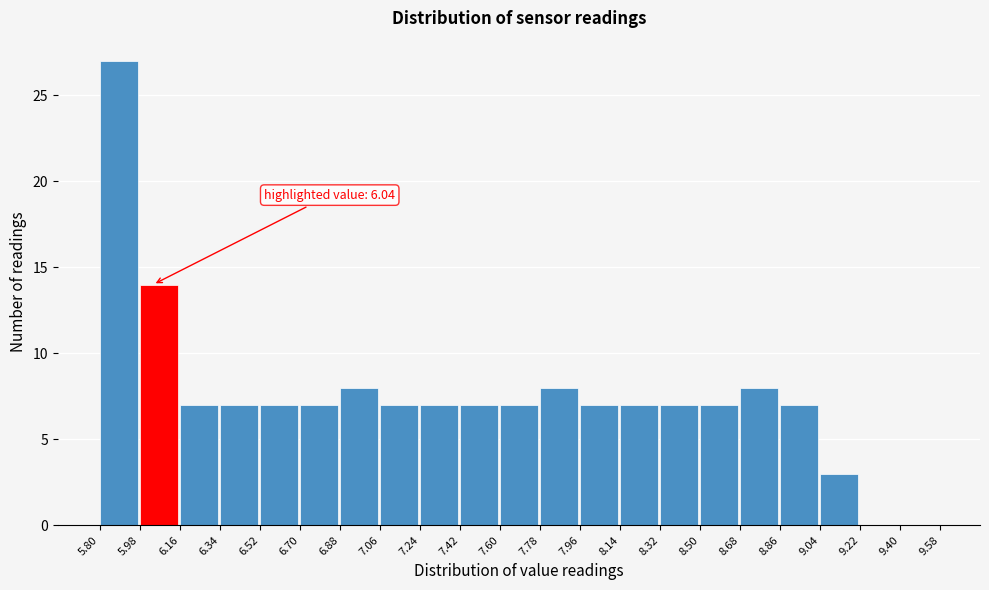

Which range on the x-axis has the tallest bar?

5.80 to 5.98